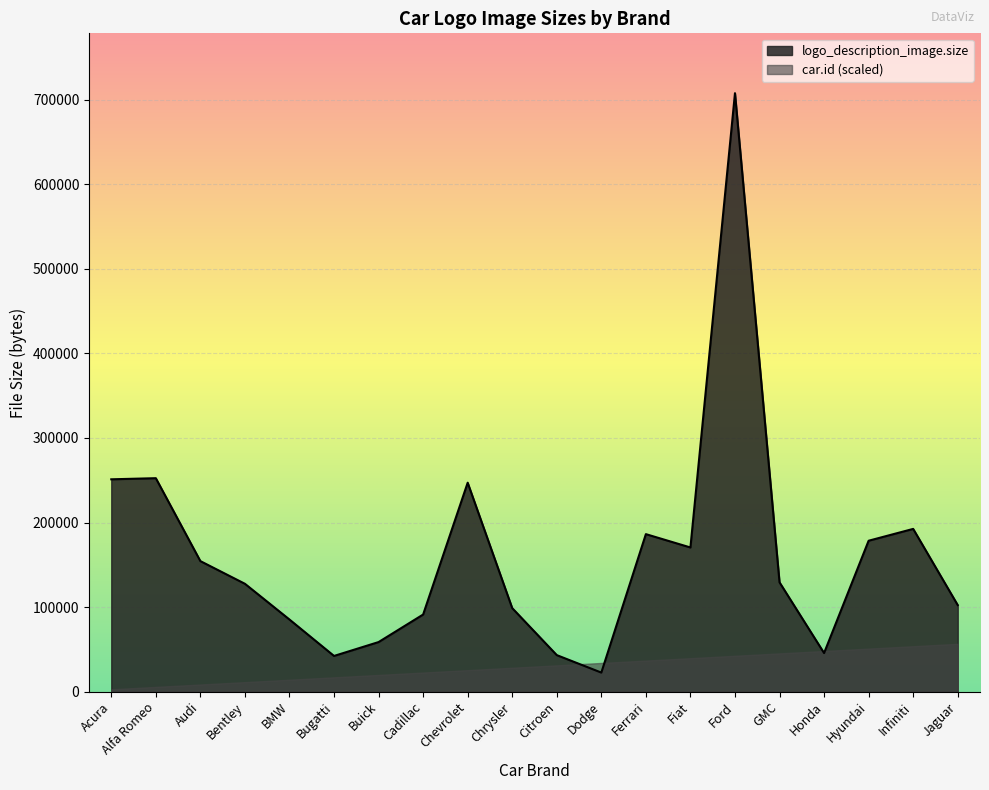

Where is the first local minimum?

Bugatti